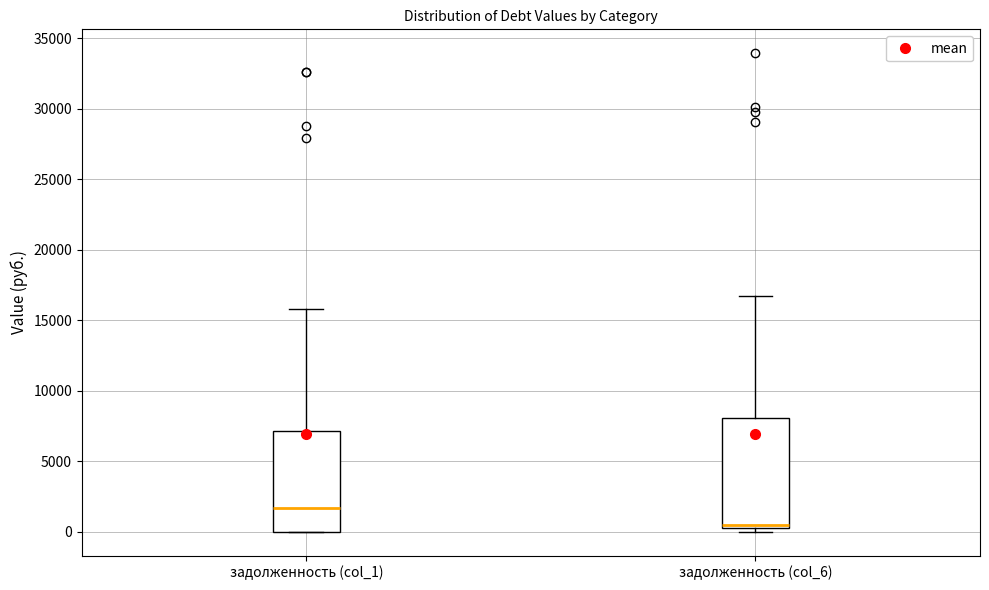

Reading left to right, transcribe this box plot: for each box, give where its median line is, the range the box spans, and where its two whiskers end, as read against the y-axis. The values are not printed on the chart, so give them approximately, as read against the axis.

задолженность (col_1): median 1500, box 0 to 7000, whiskers 0 to 16000
задолженность (col_6): median 500, box 0 to 8000, whiskers 0 (just below the box's lower edge) to 16500